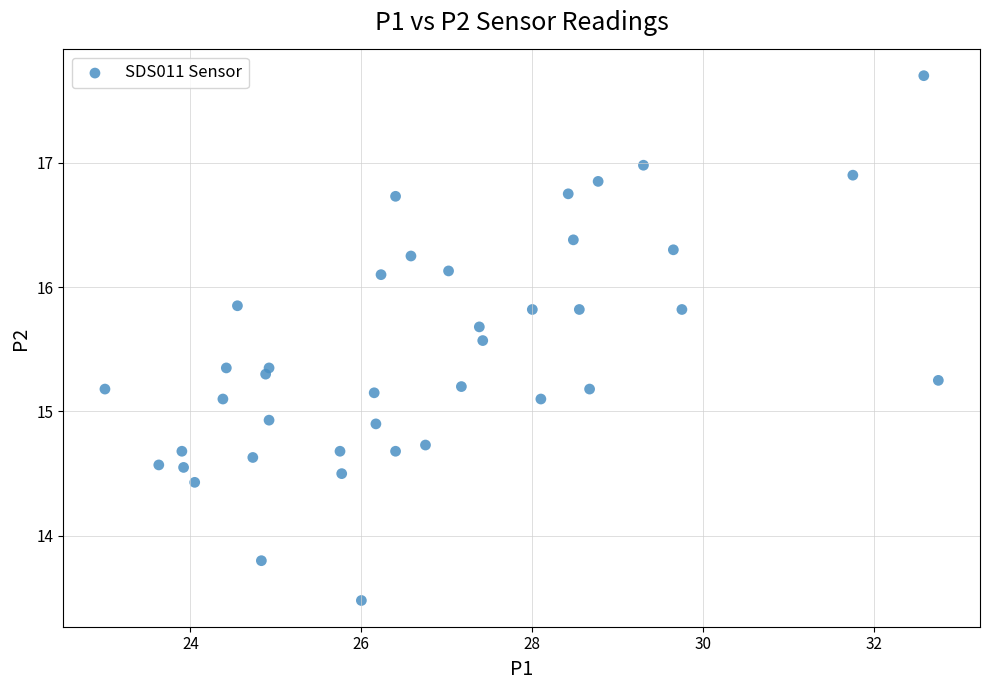

What is the range of Y values (max minus min)?

4.2